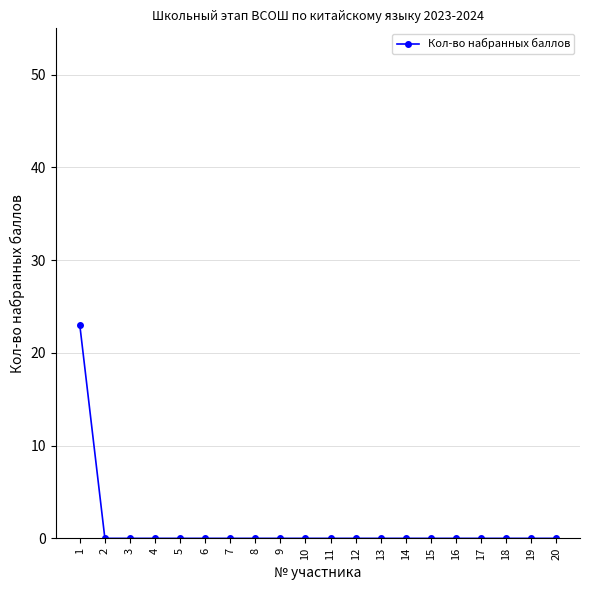

The chart shows a value of 0 at 6. True or false?

True